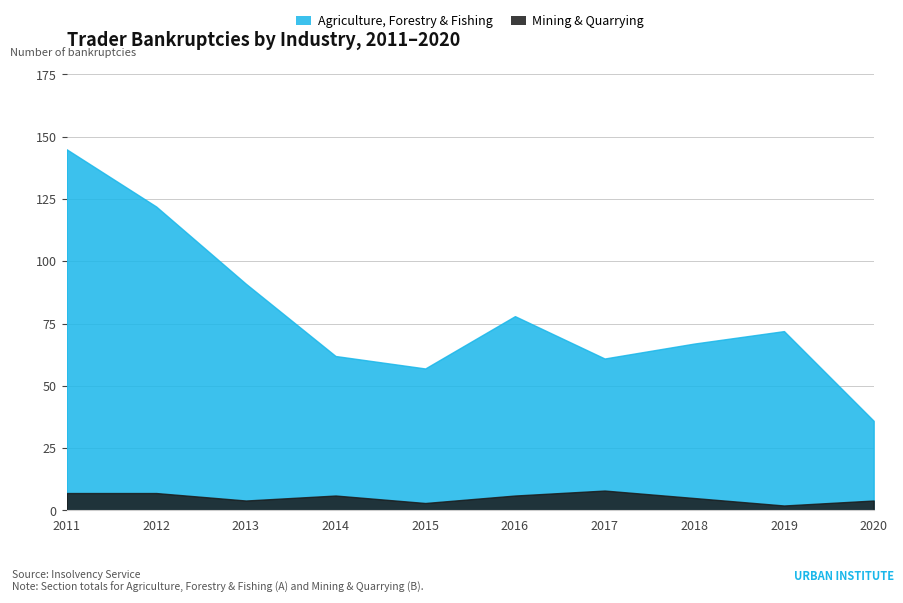

True or false: Mining & Quarrying has more than 2 interior local peaks.

False